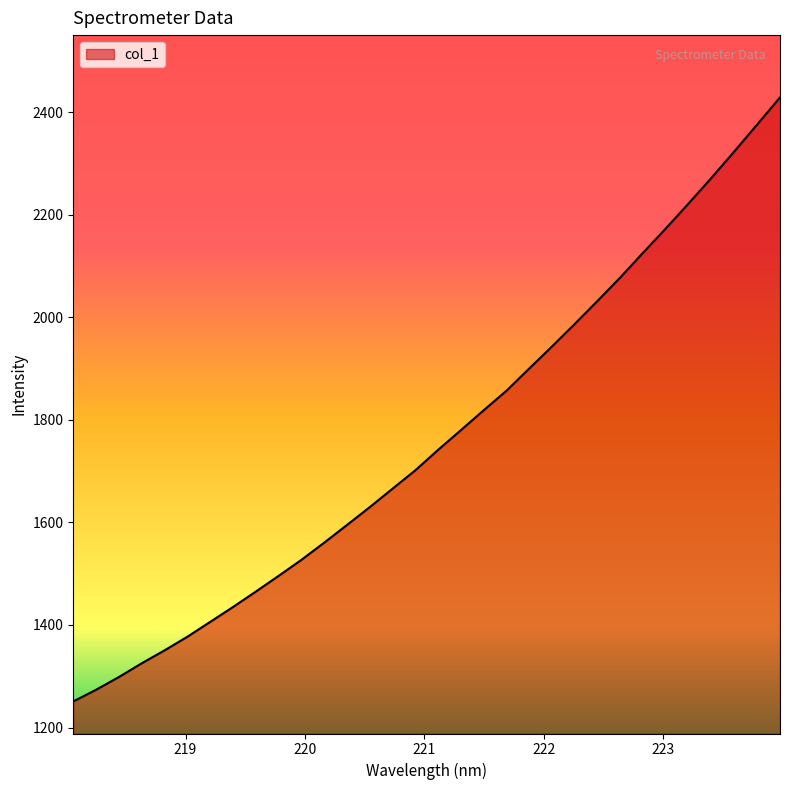

What is the minimum value shown in the chart?

1251.0